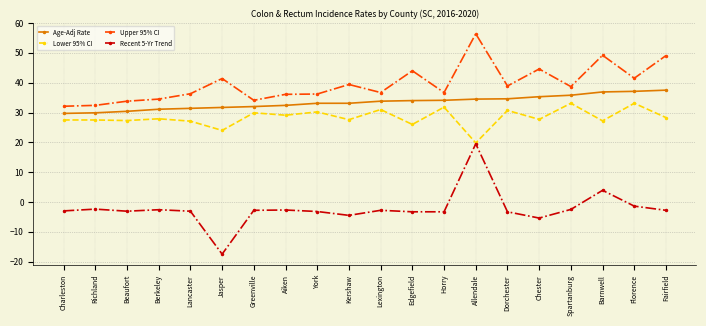

What is the value of the Age-Adj Rate point at the 13th from the left?

34.1